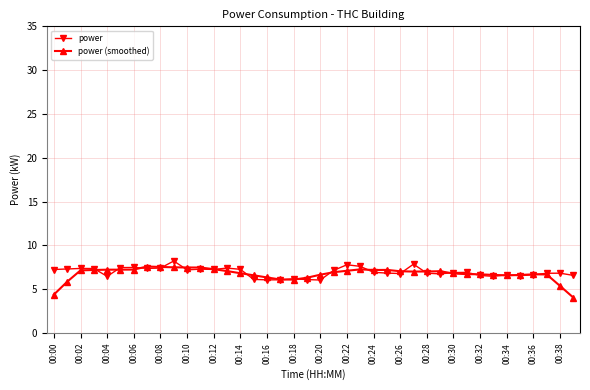

At how many categories does at least one series exceed 5?

40